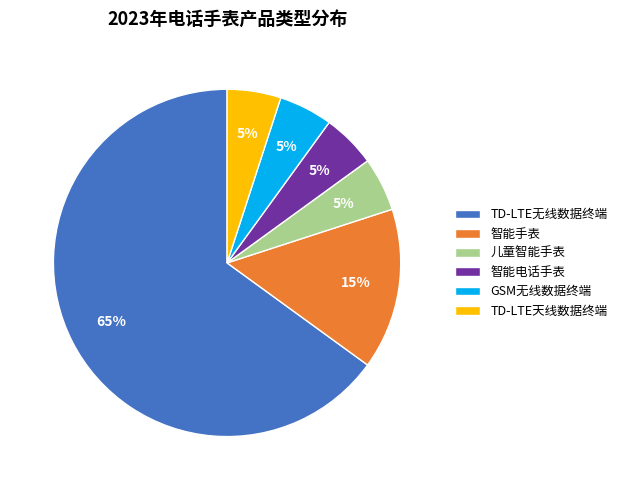

To the nearest percent, what portion does 智能电话手表 represent?

5%